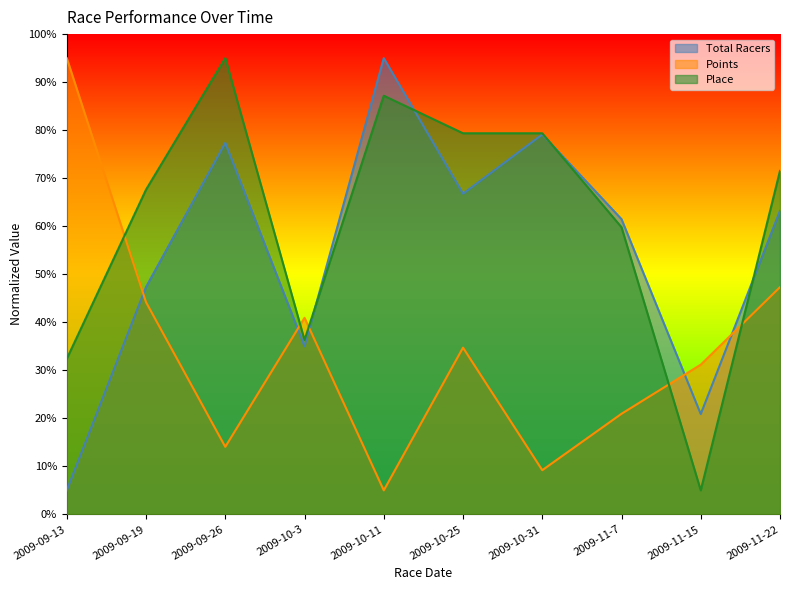

Where is Points nearest to the value 50?

2009-11-22